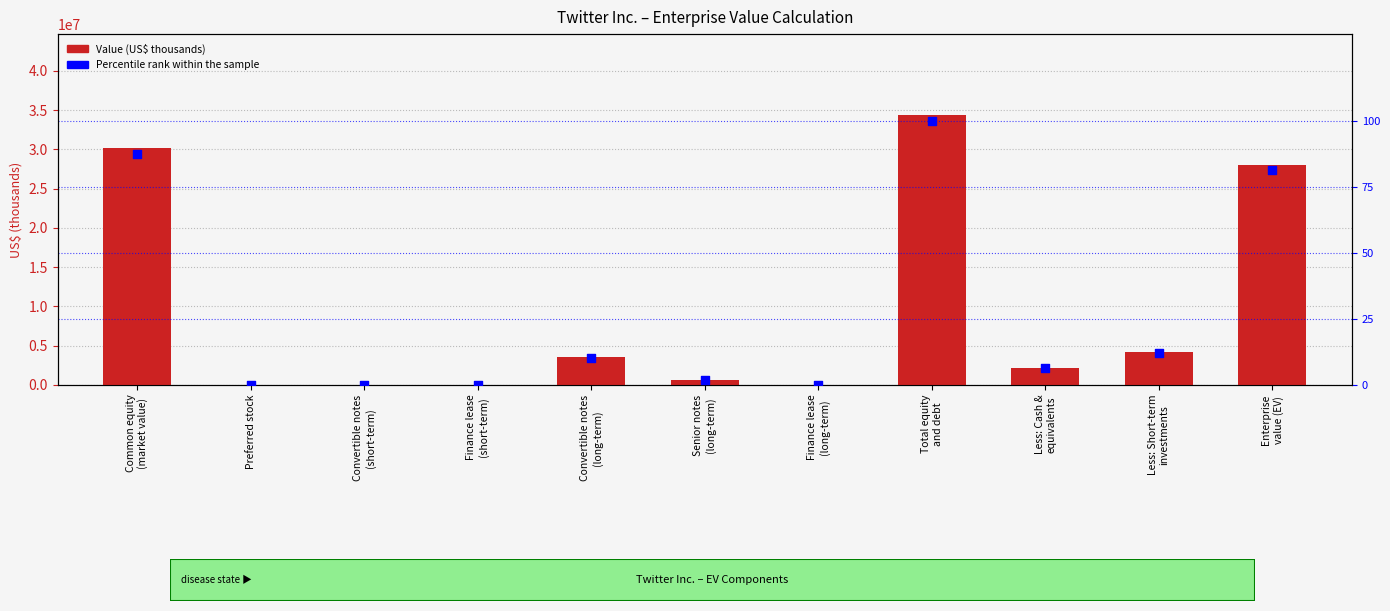

Is the value of Value (US$ thousands) at Less: Cash &
equivalents greater than the value of Percentile rank within the sample at Total equity
and debt?

Yes